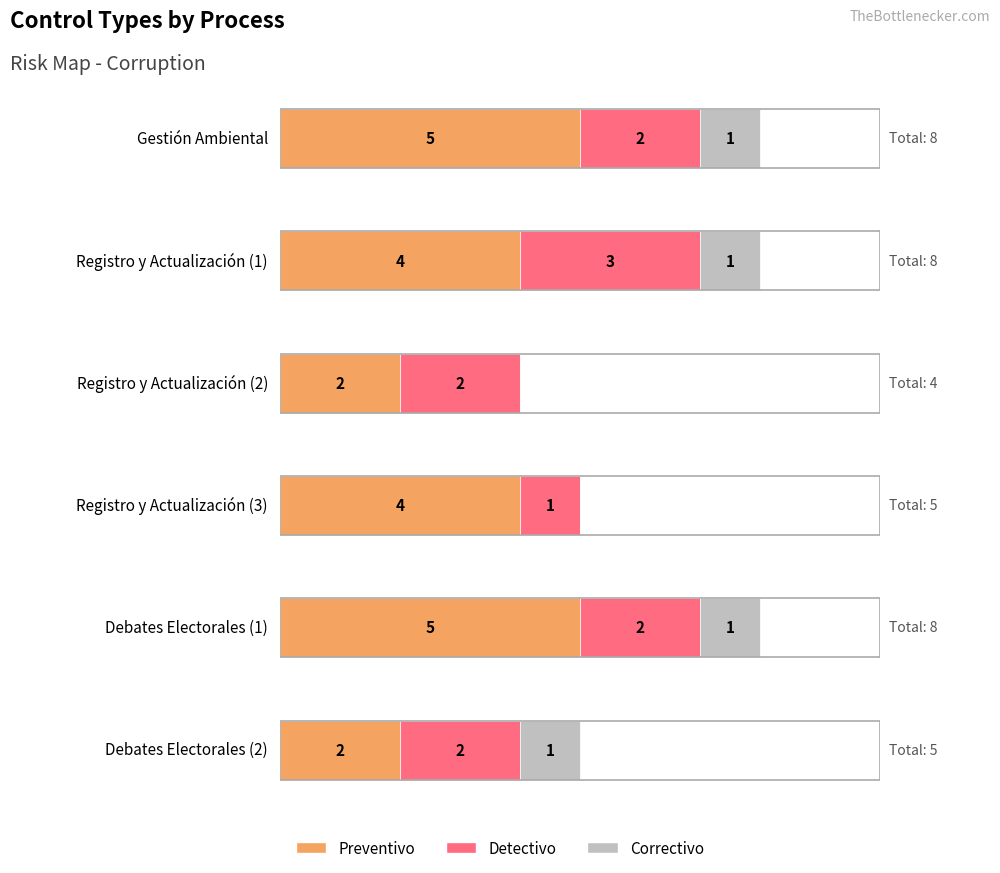

List the series in order of their overall mean, lowest first.

Correctivo, Detectivo, Preventivo